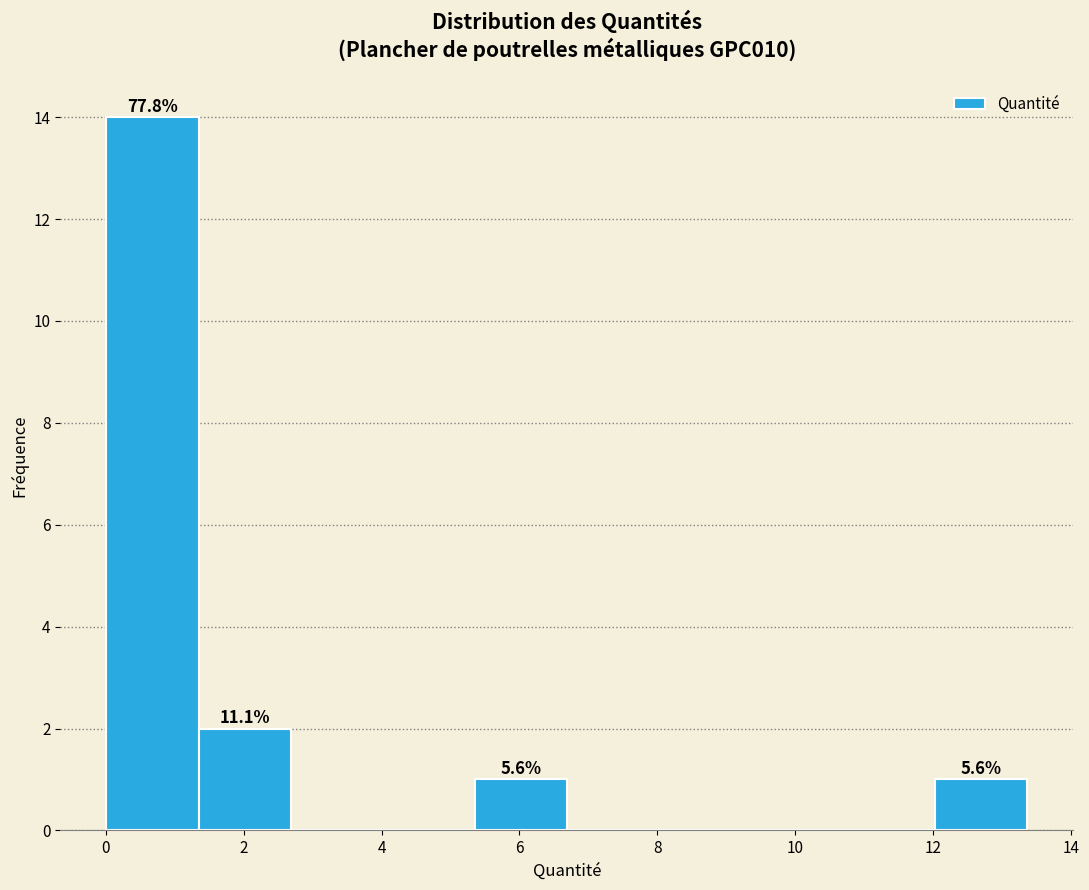

Over which range of the x-axis is the bar tallest?

0.0 to 1.4